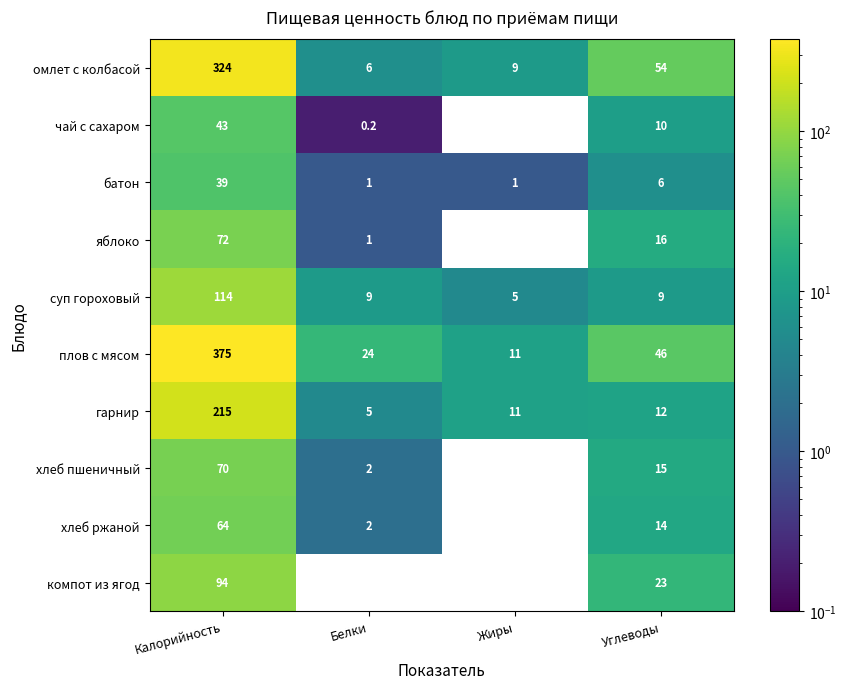

At which label does батон first exceed 6?

Калорийность